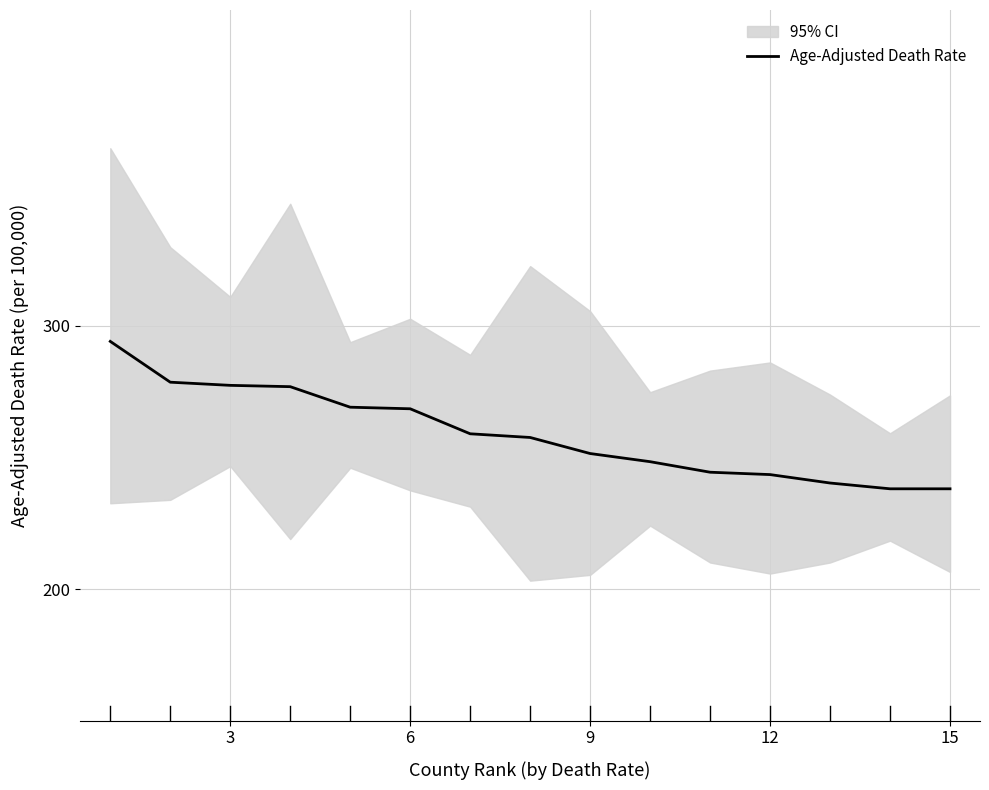

True or false: the data has more than 0 interior local peaks.

False